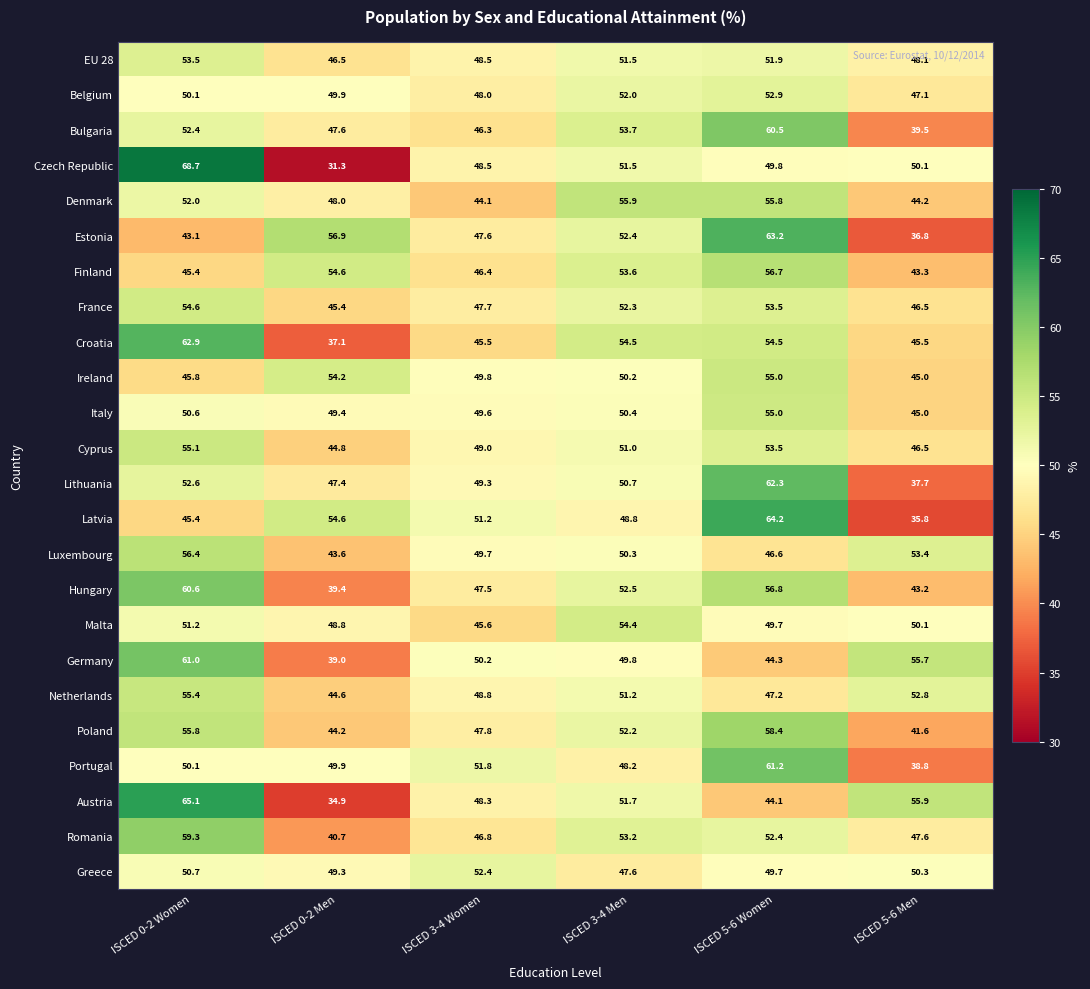

Which label corresponds to the smallest value in the chart?

ISCED 0-2 Men